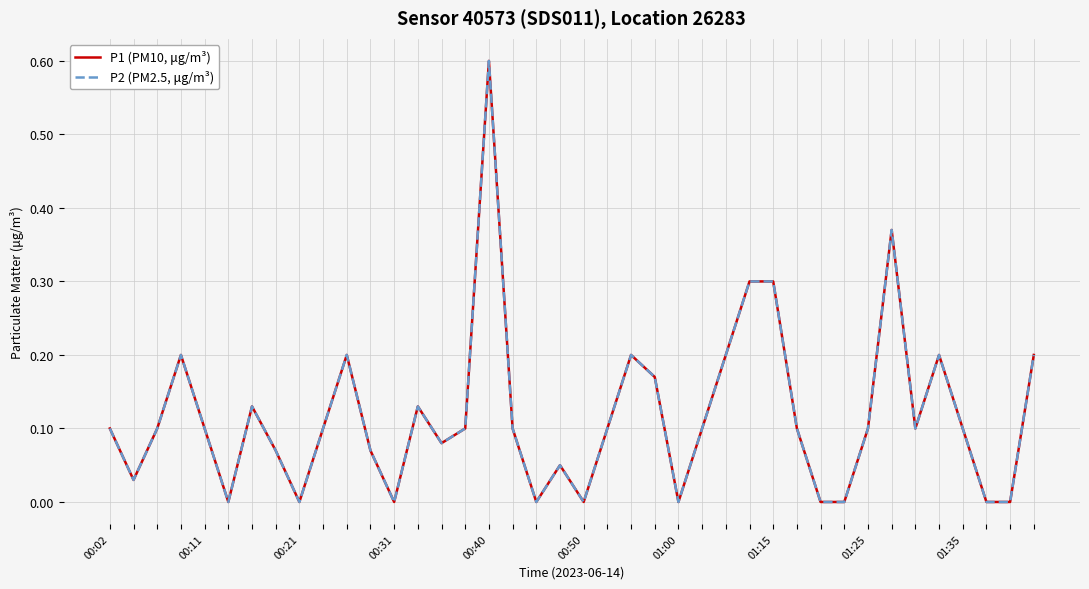

How many lines are shown in the chart?

2